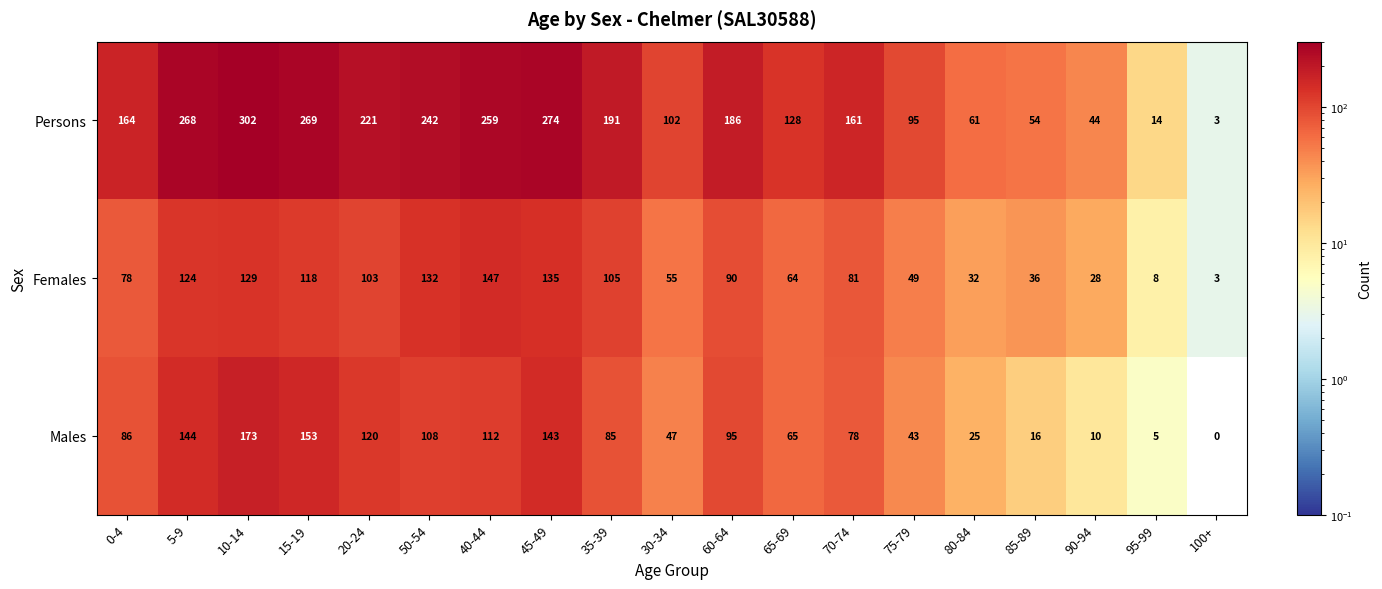

What is the sum of the Males values at 80-84 and 10-14?

198